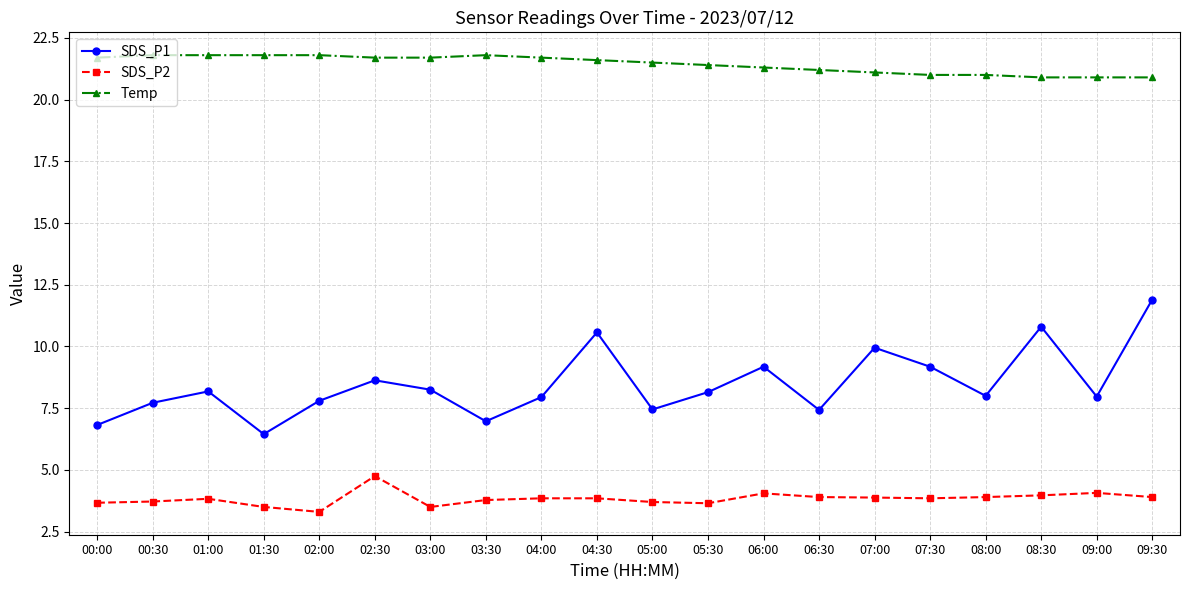

Which series has the largest range (max minus min)?

SDS_P1